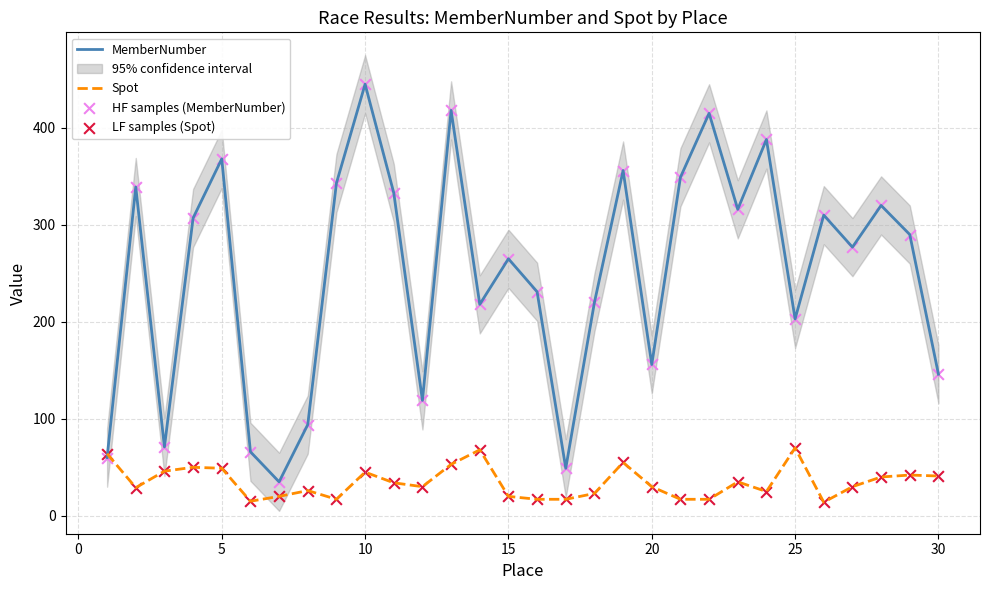

Which series reaches the minimum Y coordinate?

Spot